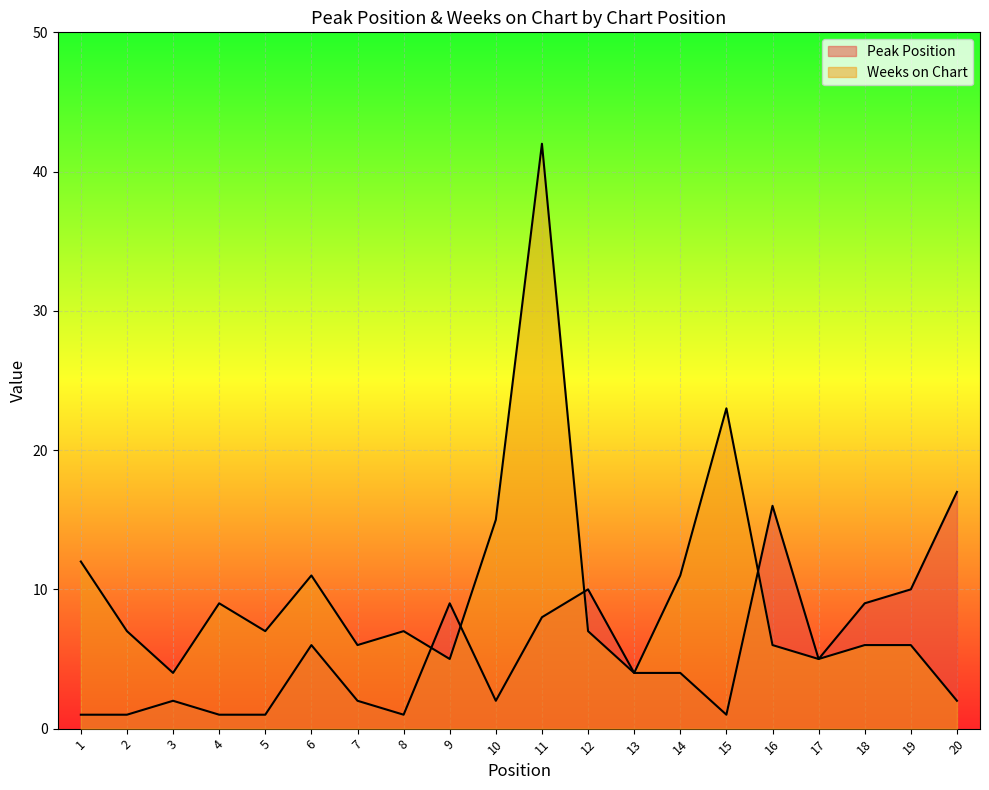

At which label is Weeks on Chart closest to 22?

15